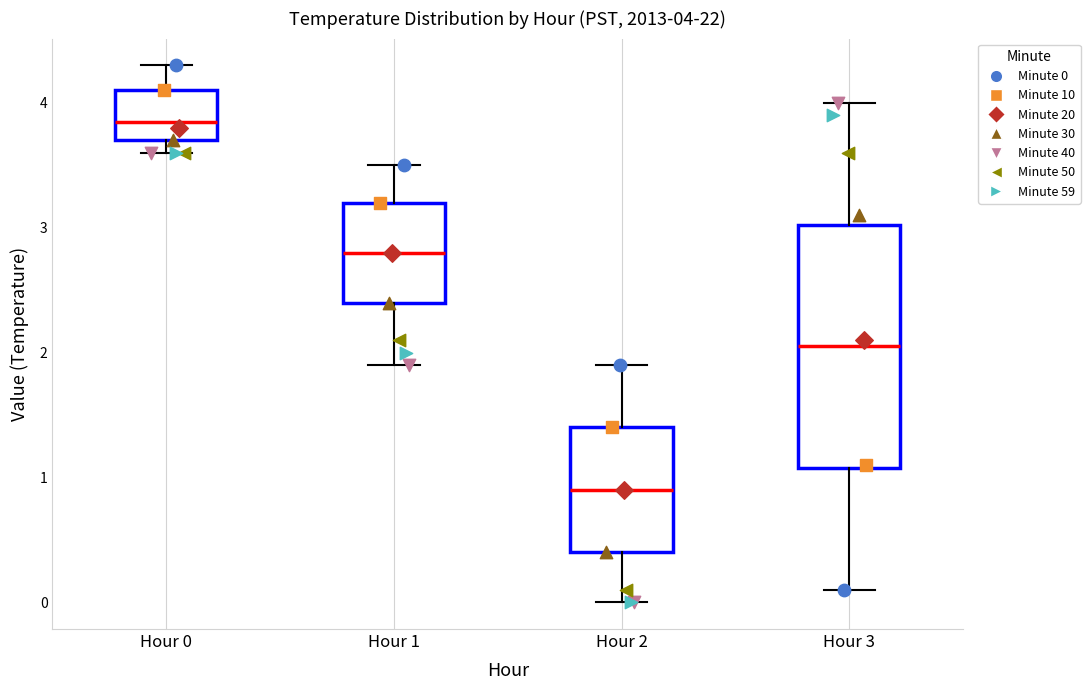

Which box has the lowest median line?

Hour 2